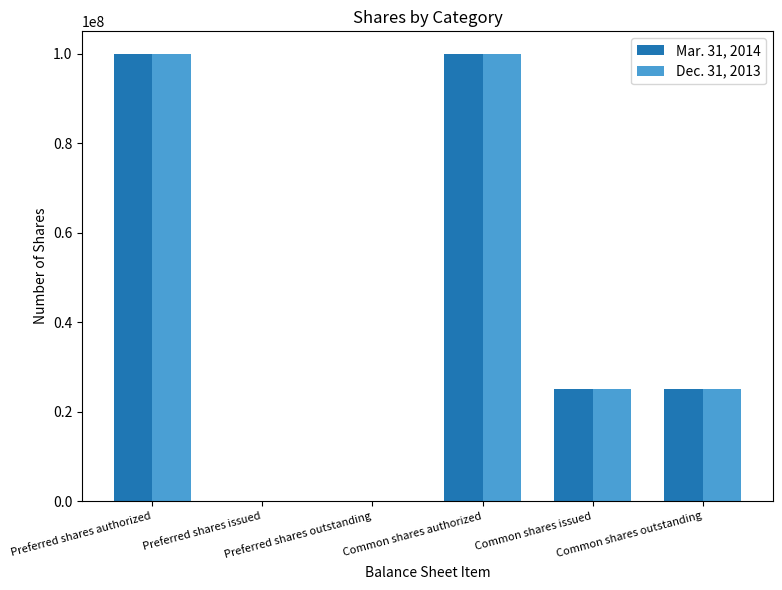

True or false: Dec. 31, 2013 has a value of 155734868 at Common shares authorized.

False